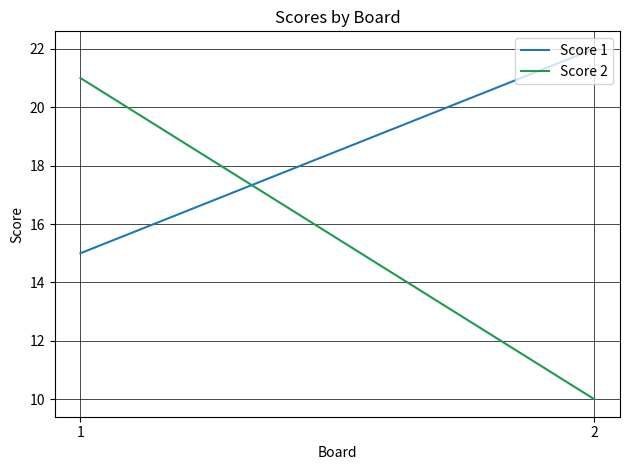

How many distinct data groups are displayed?

2